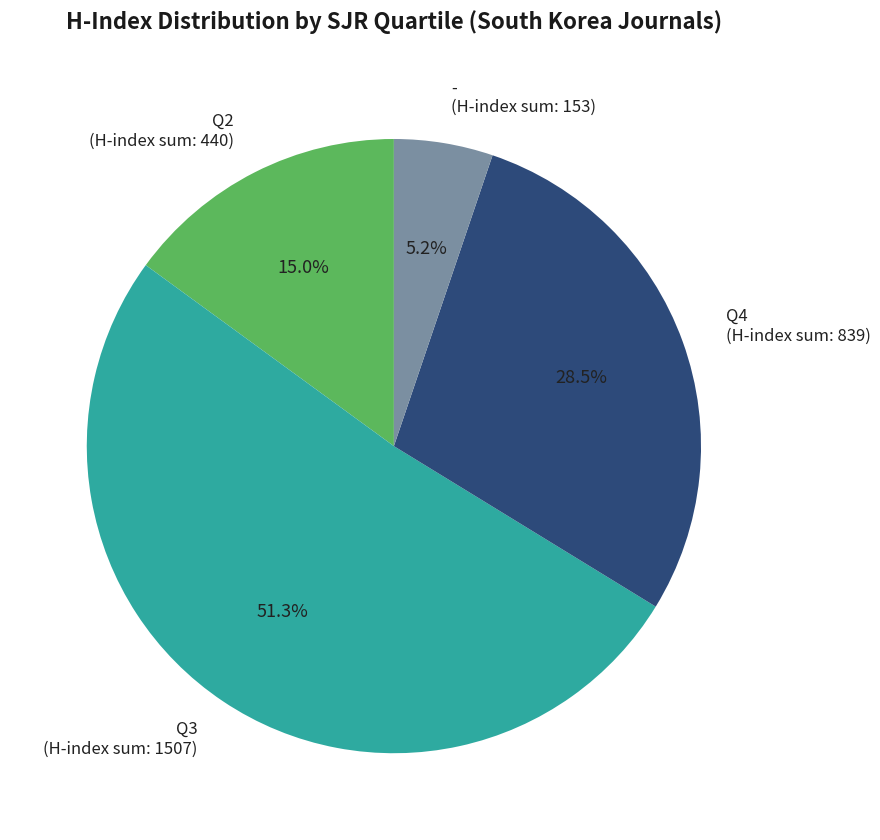

What is the largest slice in the pie chart?

Q3 (H-index sum: 1507)